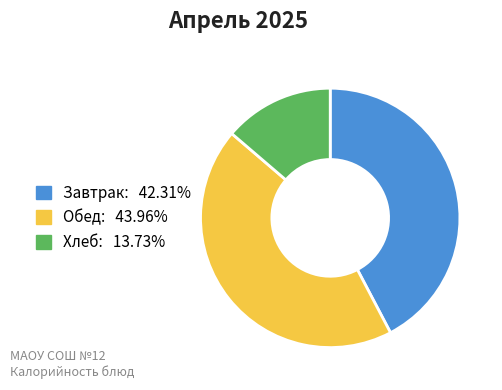

Is there any slice that represents more than half of the pie?

No